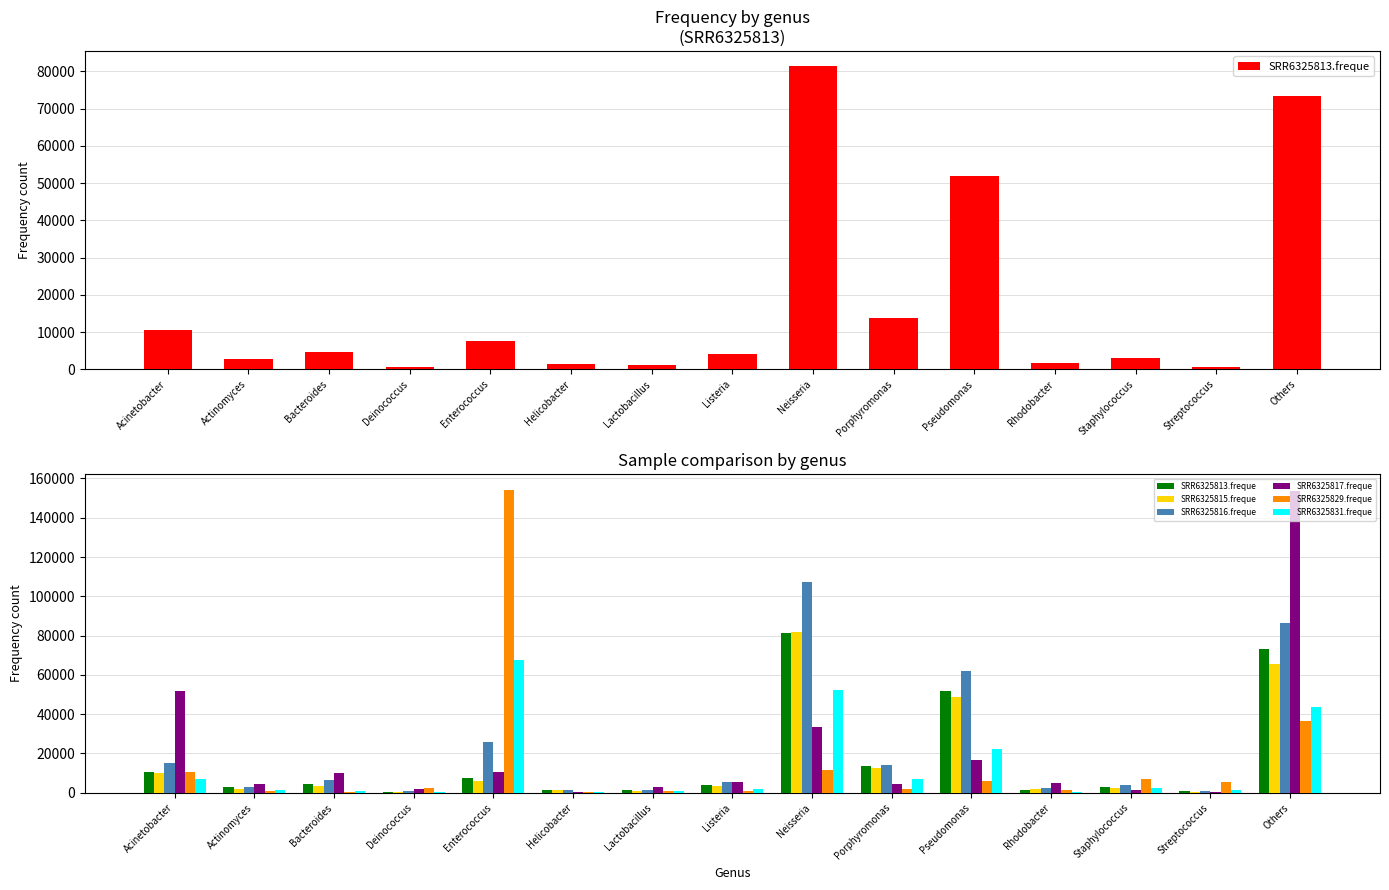

Rank the series by their maximum value, from lowest to highest.

SRR6325831.freque, SRR6325813.freque, SRR6325815.freque, SRR6325816.freque, SRR6325817.freque, SRR6325829.freque